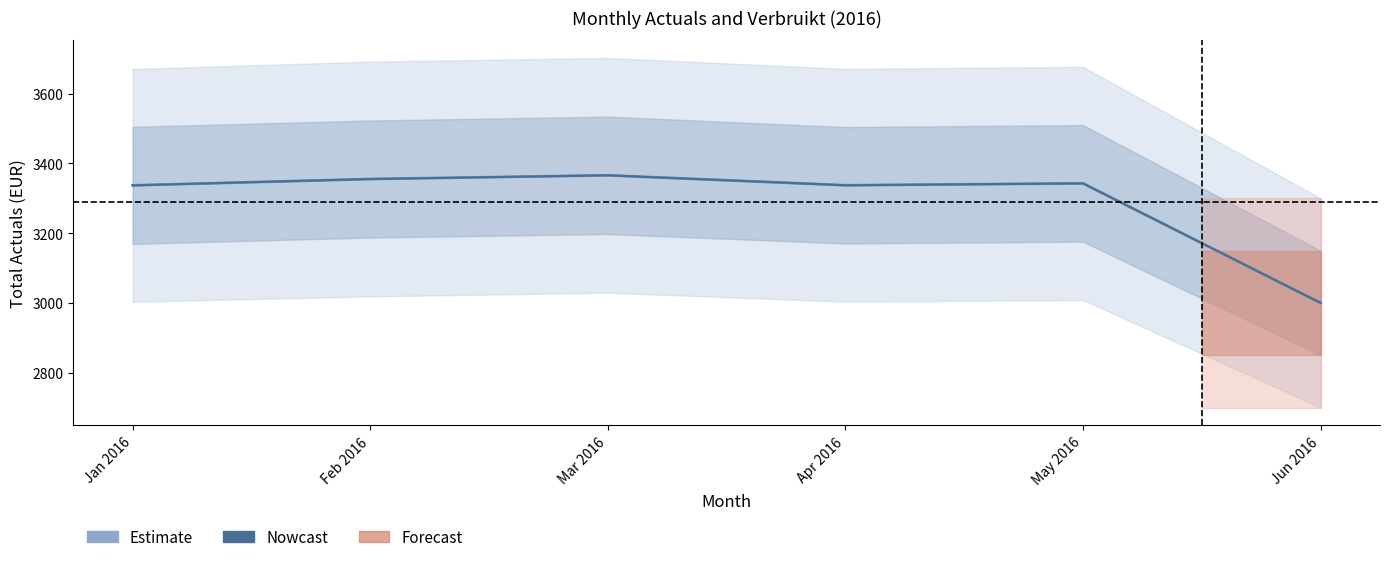

Which series changed the most between Jan 2016 and Feb 2016?

Estimate